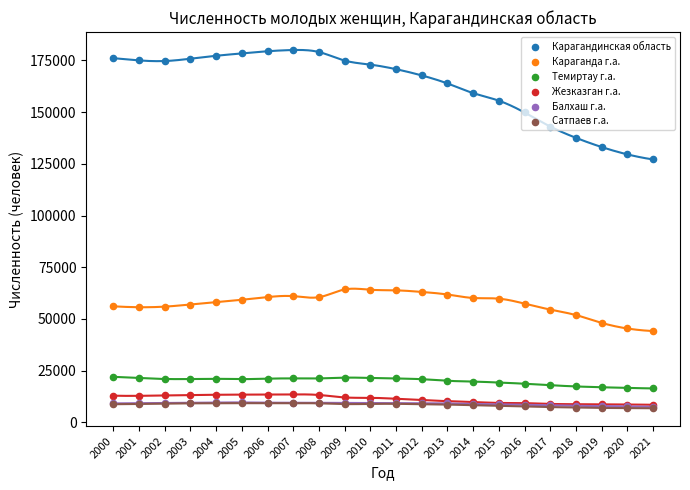

Which series has the largest Y range (max minus min)?

Карагандинская область